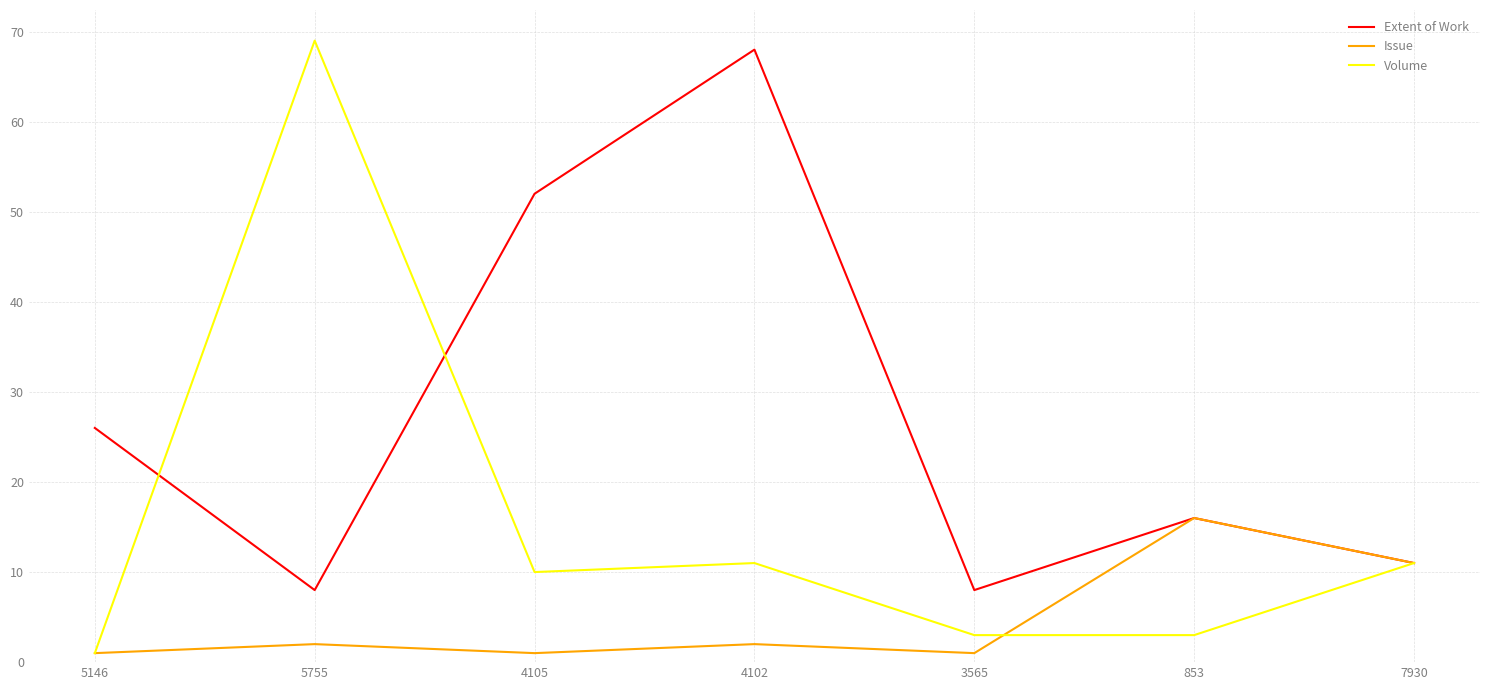

Reading left to right, list all the values displayed in this chart.

Extent of Work: 5146=26	5755=8	4105=52	4102=68	3565=8	853=16	7930=11
Issue: 5146=1	5755=2	4105=1	4102=2	3565=1	853=16	7930=11
Volume: 5146=1	5755=69	4105=10	4102=11	3565=3	853=3	7930=11